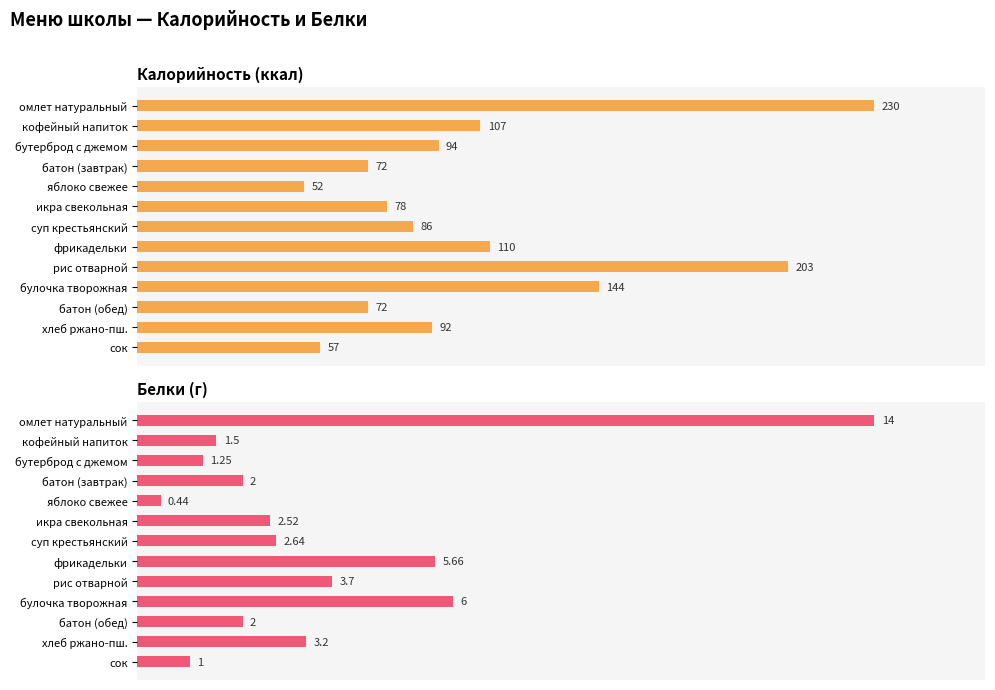

Reading left to right, extract all data points from this chart.

Калорийность (ккал): 100.0	46.5	40.9	31.3	22.6	33.9	37.4	47.8	88.3	62.6	31.3	40.0	24.8
Белки (г): 100.0	10.7	8.9	14.3	3.1	18.0	18.9	40.4	26.4	42.9	14.3	22.9	7.1